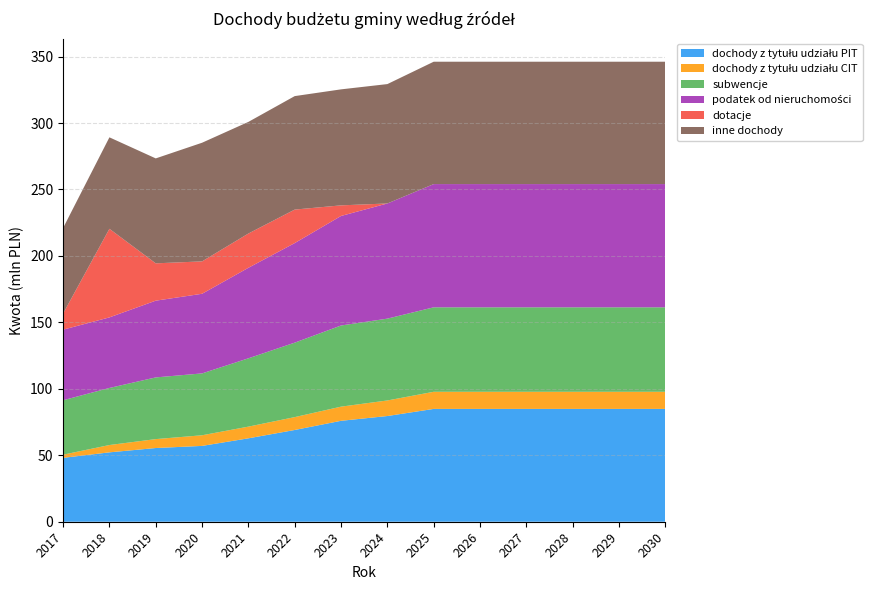

Reading left to right, transcribe all the data shown in this chart.

dochody z tytułu udziału PIT: 48066209.0	52210819.0	55466599.0	57062461.0	62768707.1	69045577.8	75950135.6	79545149.2	84899664.1	84899664.1	84899664.1	84899664.1	84899664.1	84899664.1
dochody z tytułu udziału CIT: 2380636.4	5507390.4	6708026.0	8000000.0	8800000.0	9680000.0	10648000.0	11712800.0	12884080.0	12884080.0	12884080.0	12884080.0	12884080.0	12884080.0
subwencje: 40957079.0	42938636.0	46420565.0	46548770.0	51402927.4	56029190.9	61071818.1	61568281.7	63559427.0	63559427.0	63559427.0	63559427.0	63559427.0	63559427.0
podatek od nieruchomości: 53118726.4	53098435.5	57744566.8	59920847.0	68112931.7	74924224.9	82416647.4	86658312.1	92724143.3	92724143.3	92724143.3	92724143.3	92724143.3	92724143.3
dotacje: 12118353.3	66676146.5	28094349.0	24373660.1	25786001.7	25203595.2	7972606.1	0.0	0.0	0.0	0.0	0.0	0.0	0.0
inne dochody: 64380422.1	68820475.6	78961199.4	89277461.6	84000316.0	85392093.5	87291473.3	89833775.4	92079619.8	92079619.8	92079619.8	92079619.8	92079619.8	92079619.8